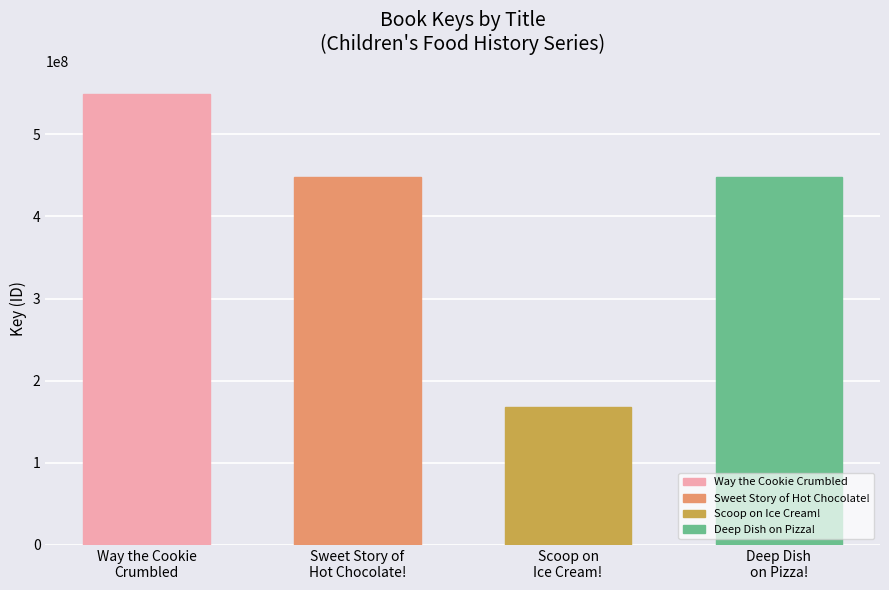

What position from the right is Way the Cookie
Crumbled?

4